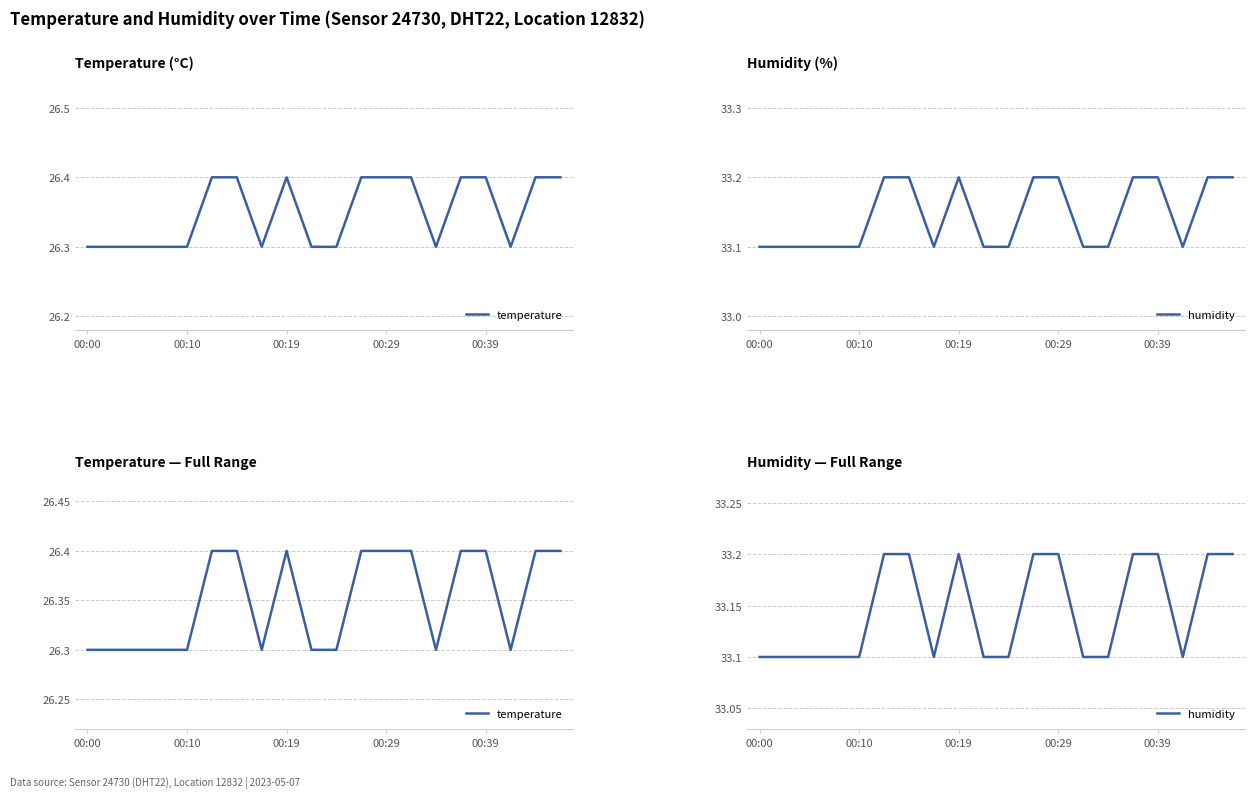

Is it true that temperature equals 26.4 at 6?

True